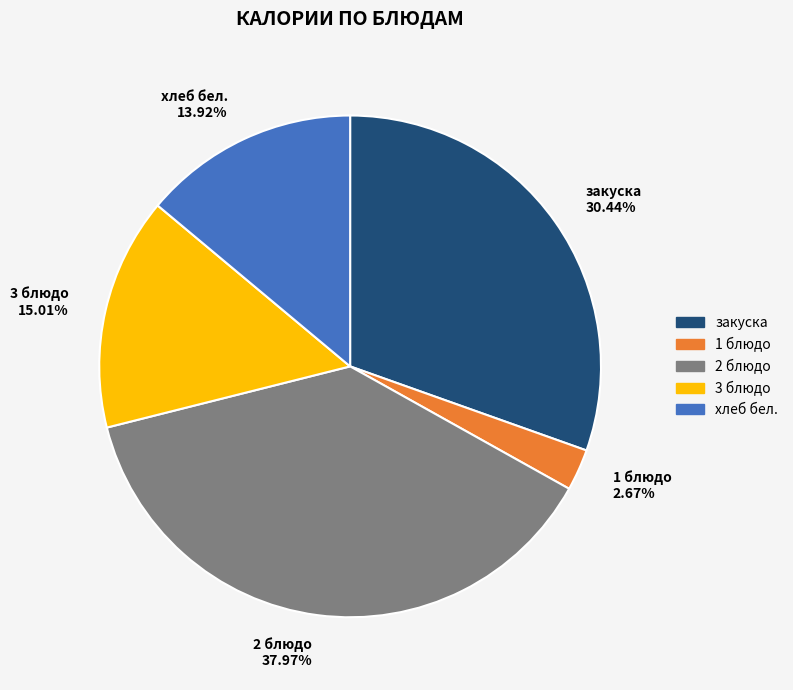

Is there any slice that represents more than half of the pie?

No